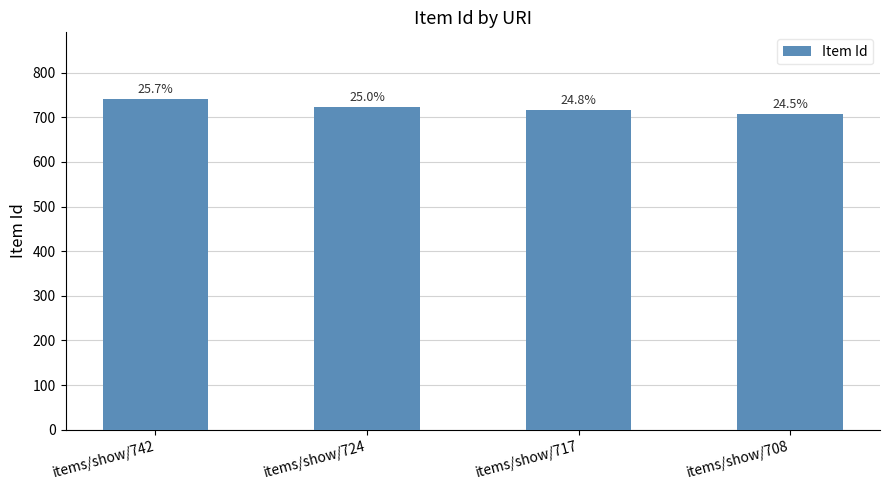

Are the bars horizontal?

No